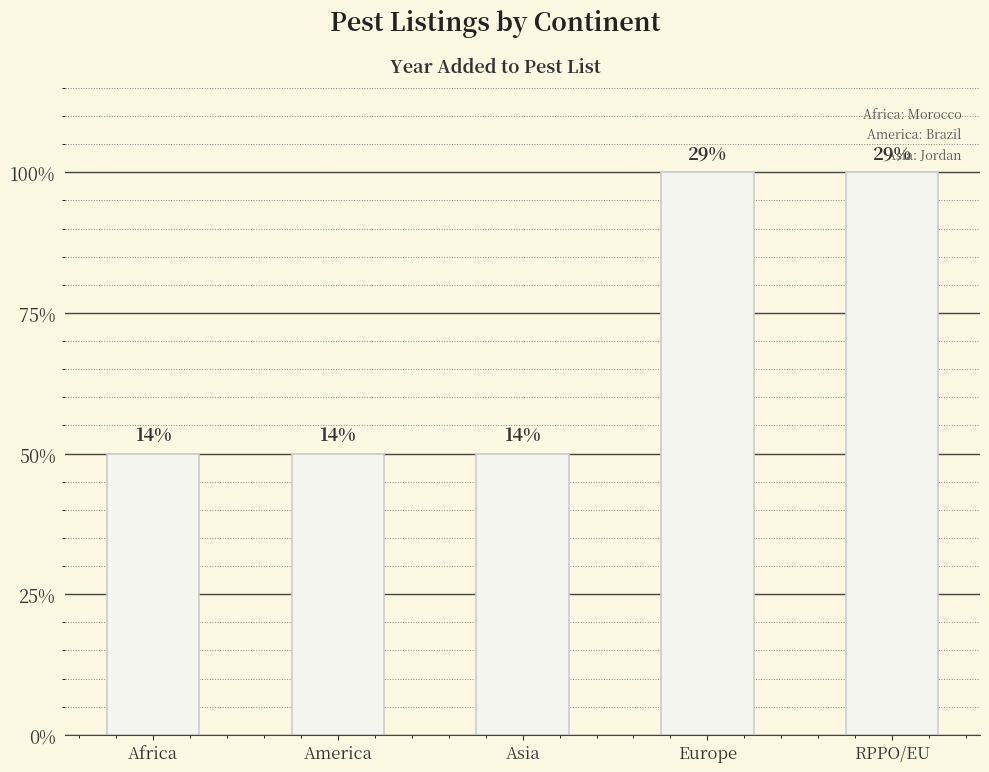

Rank the categories by value from lowest to highest.

Africa, America, Asia, Europe, RPPO/EU